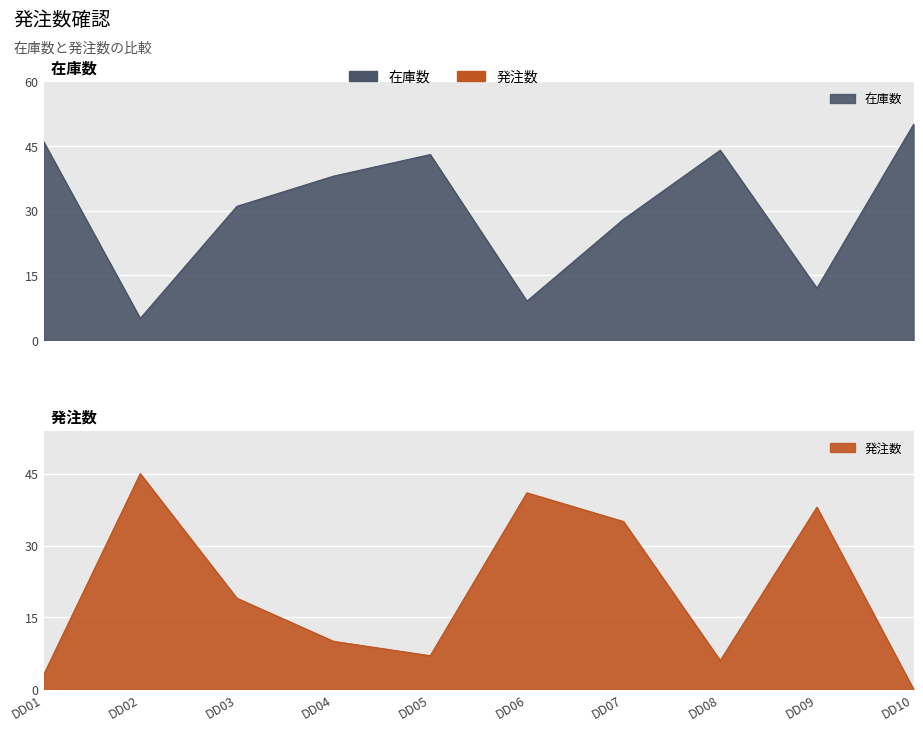

Reading left to right, what are all the values shown in this chart?

在庫数: 46	5	31	38	43	9	28	44	12	50
発注数: 3	45	19	10	7	41	35	6	38	0